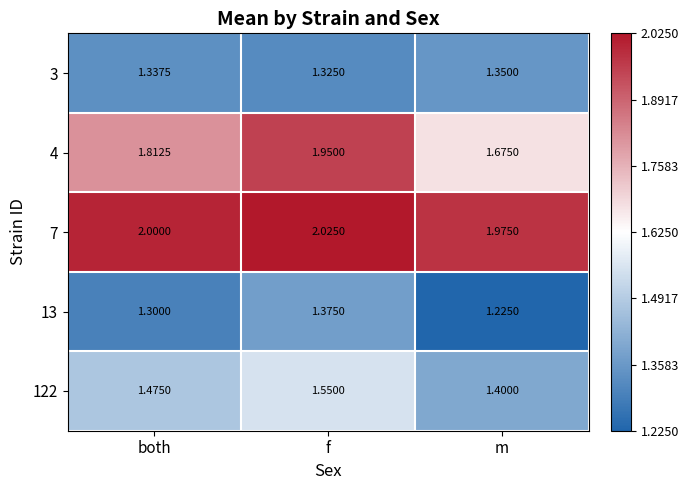

At which category is the sum across all series the highest?

f